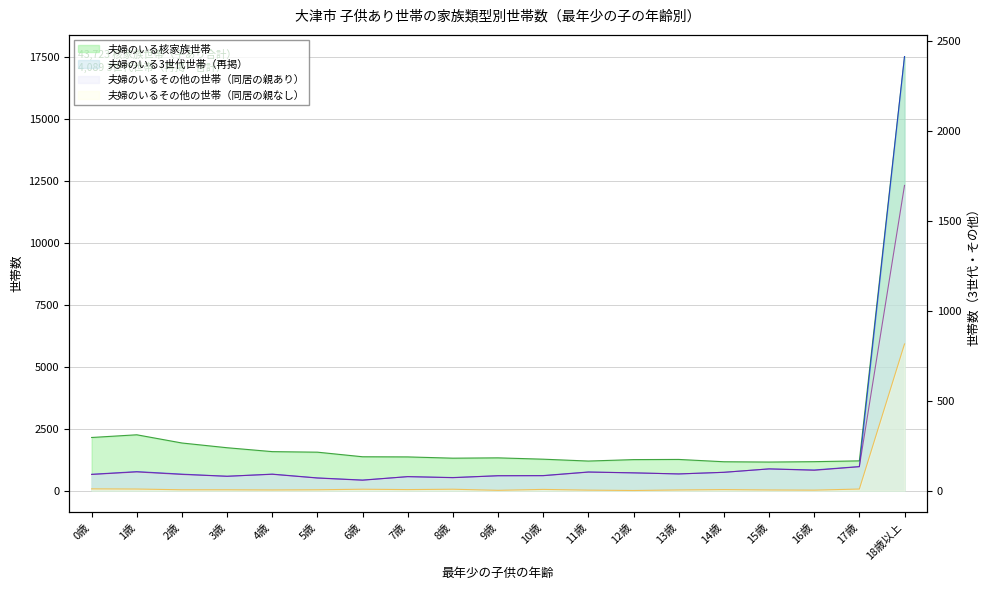

At which category does 夫婦のいるその他の世帯（同居の親あり） reach its first local valley?

3歳